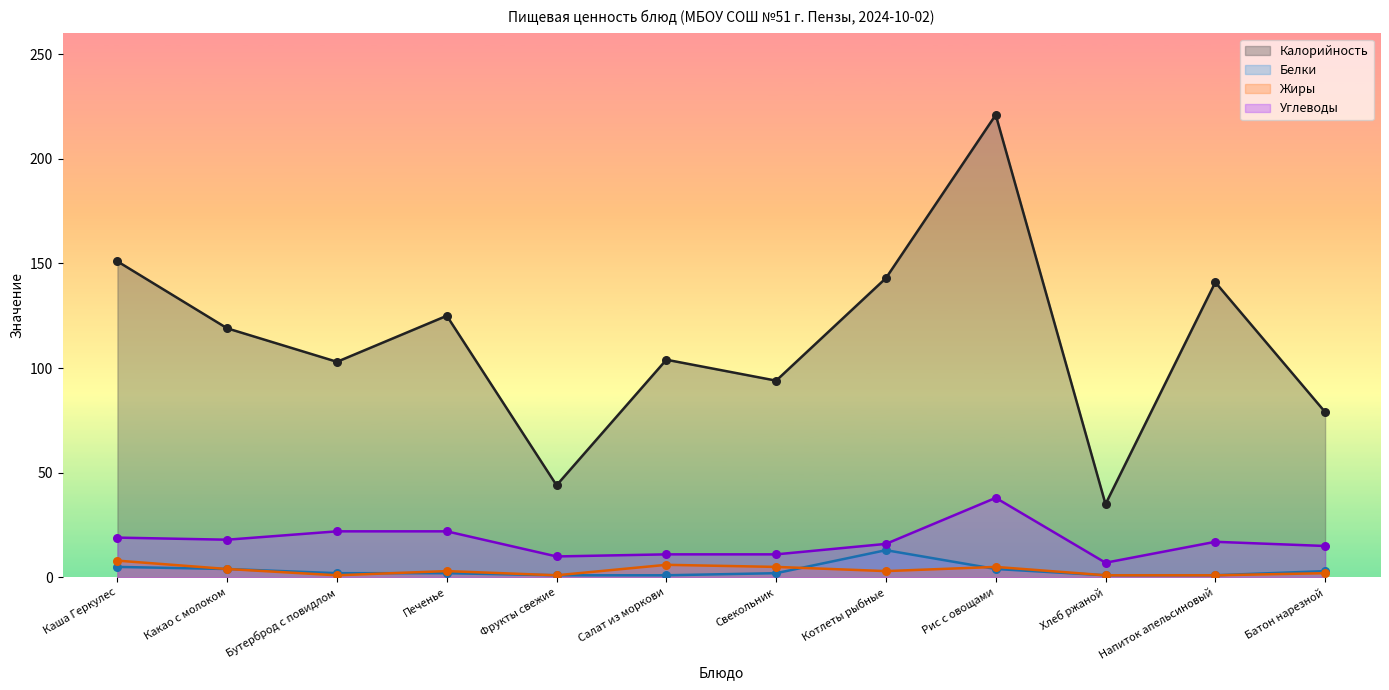

What is the total value across all series at Бутерброд с повидлом?

128